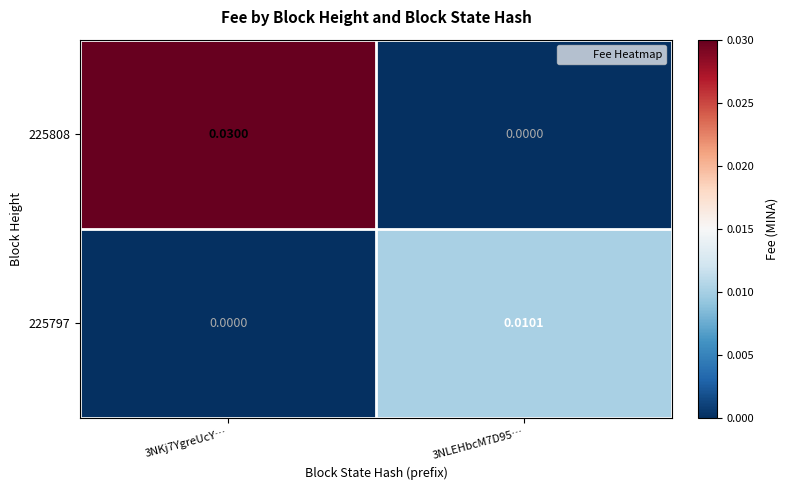

Which series has the largest total across all categories?

225808